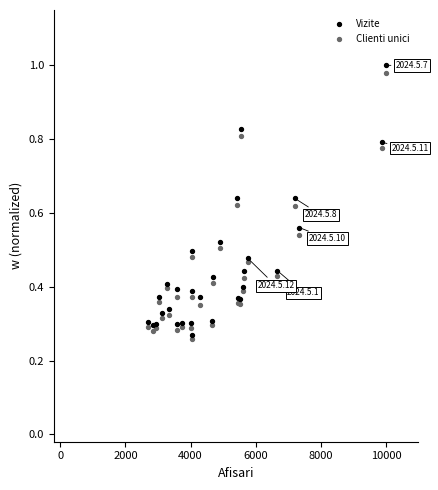

Which series contains the highest Y value?

Vizite